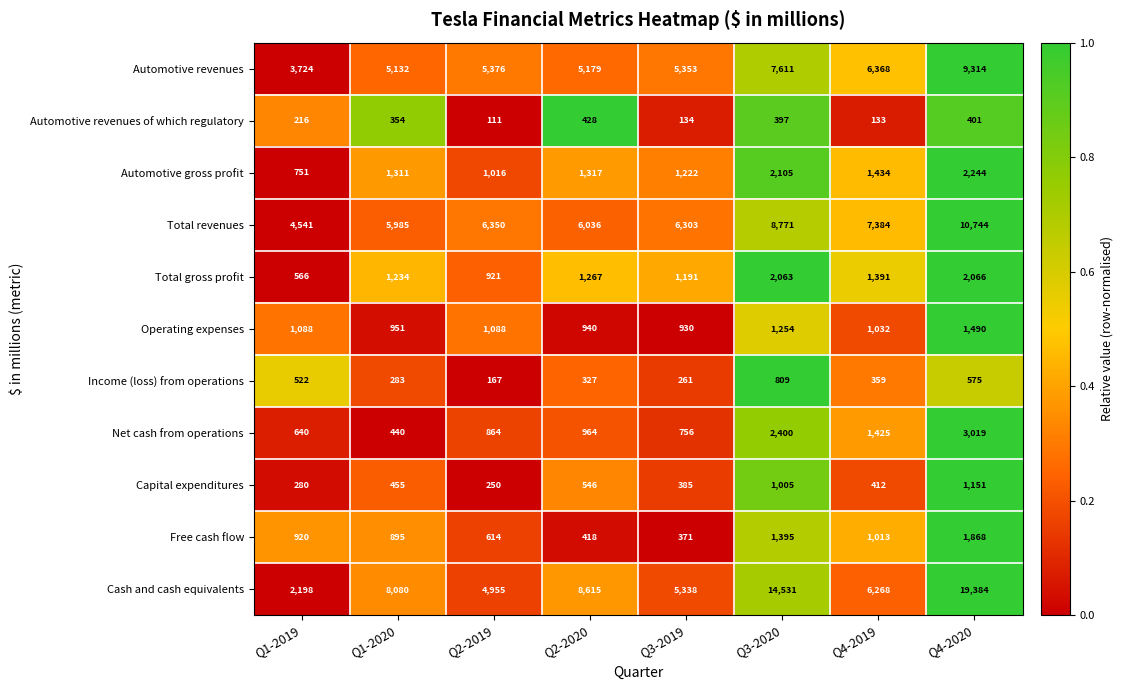

What is the difference between the second highest and minimum values in the Automotive revenues series?

3887